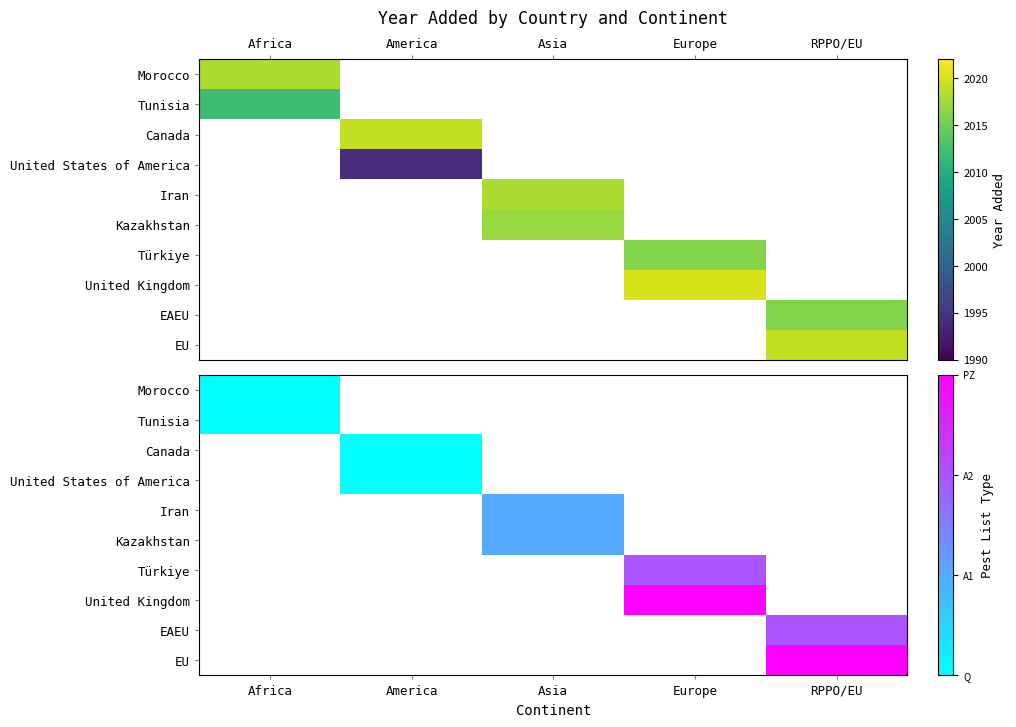

Between Asia and RPPO/EU, which is larger?

RPPO/EU